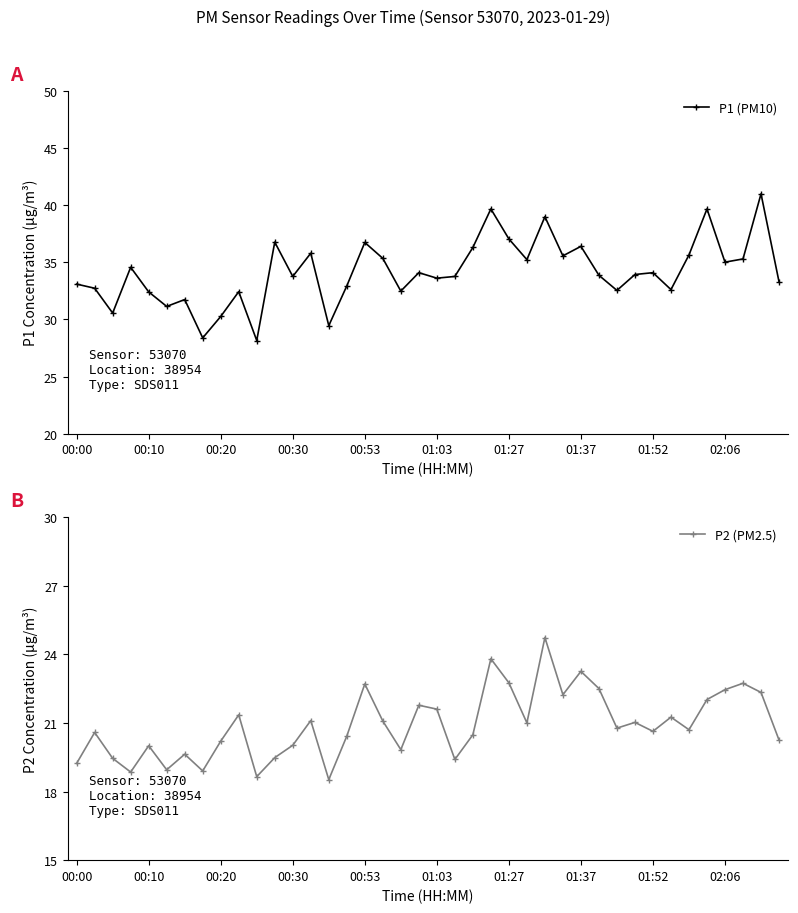

How many lines are shown in the chart?

2